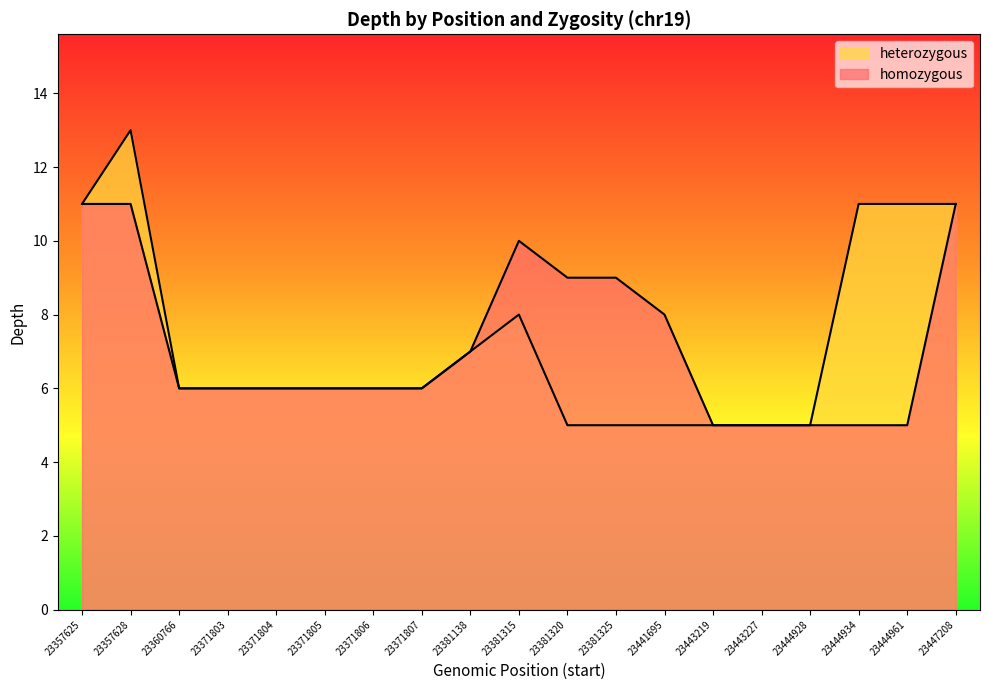

What is the sum of the heterozygous values at 23381138 and 23444928?

12